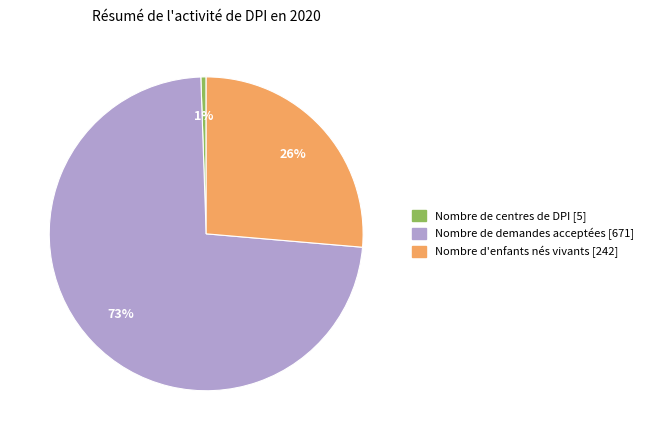

How many segments does this pie chart have?

3